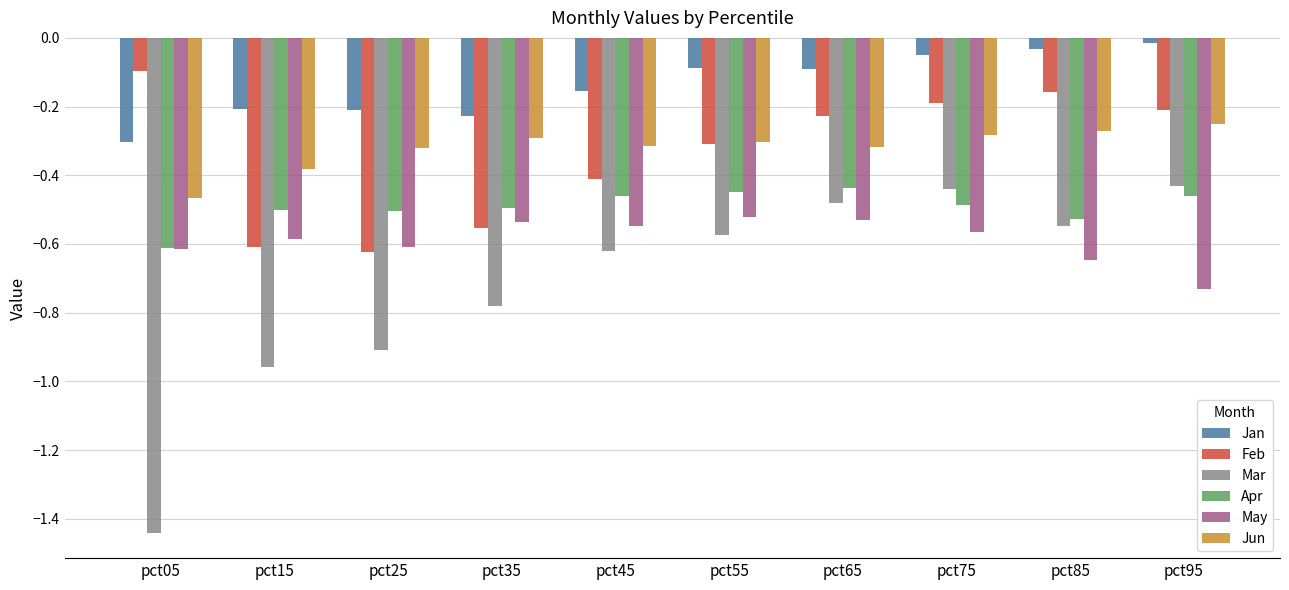

At which category does the chart reach its peak across all series?

pct95